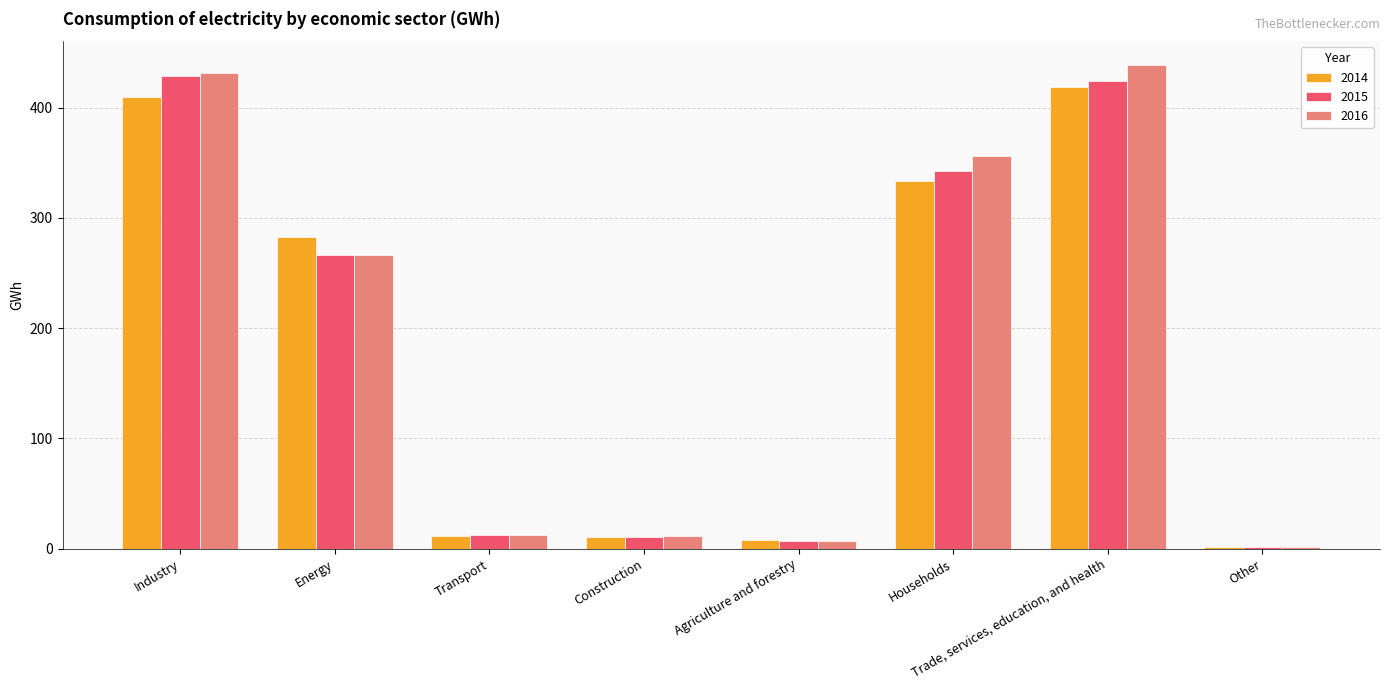

What is the total value across all series at Energy?

815.5